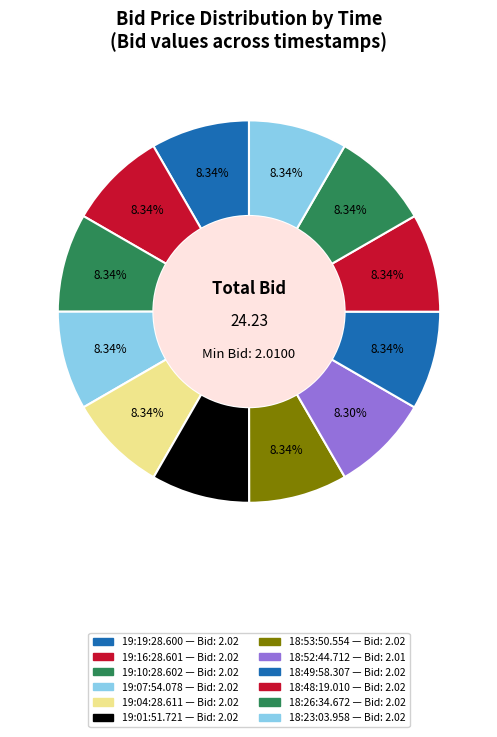

Does 19:16:28.601 represent more than half of the total?

No